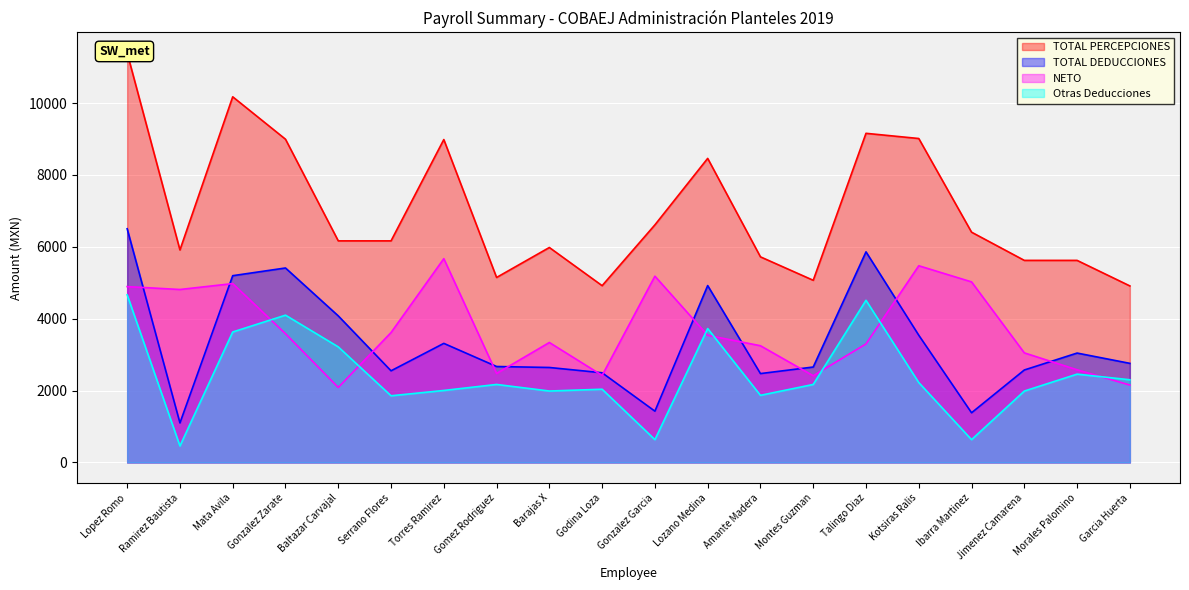

How many data points in TOTAL PERCEPCIONES are above 6166?

11